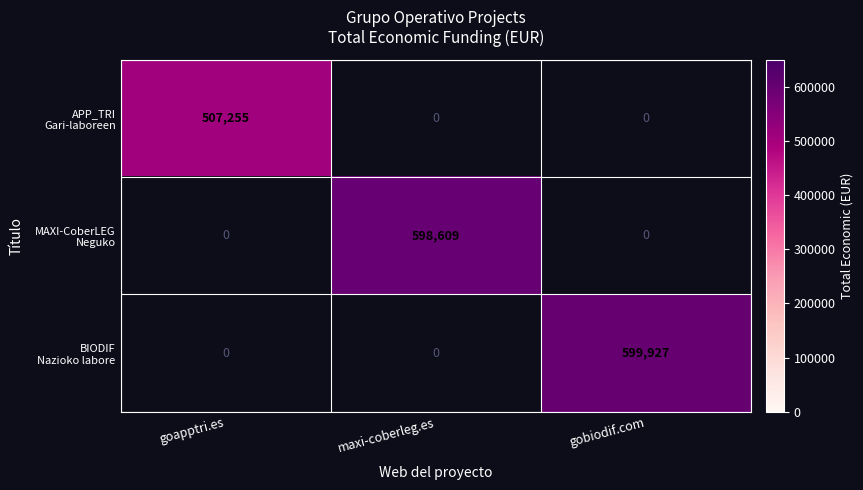

Which has a higher value, gobiodif.com or maxi-coberleg.es?

maxi-coberleg.es